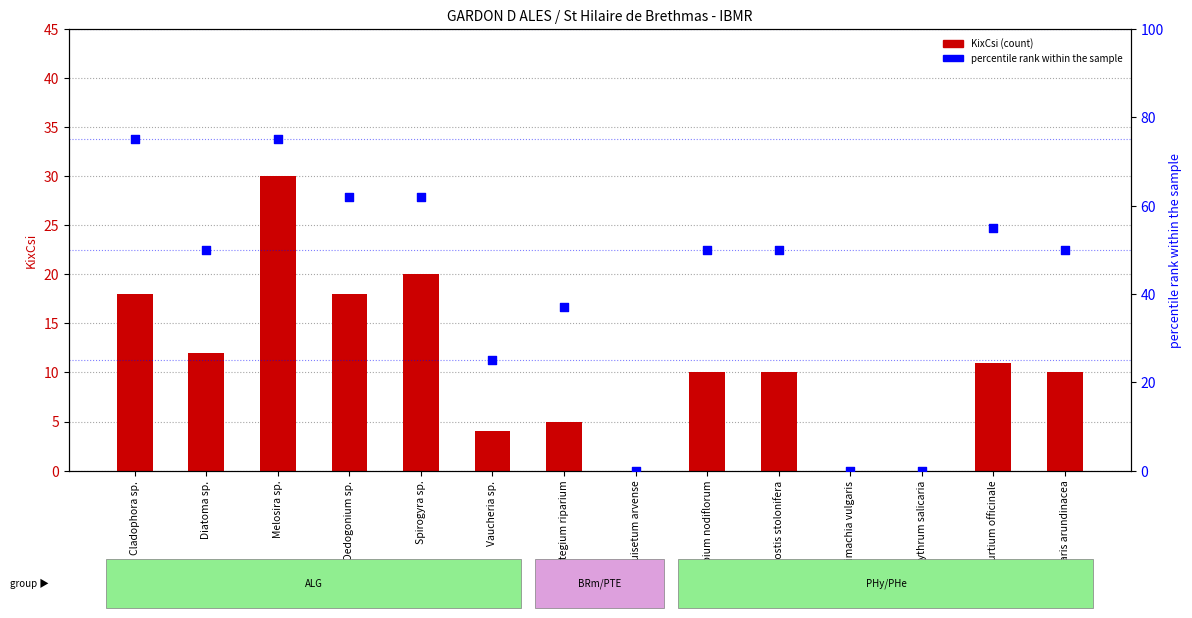

Which series contains the highest Y value?

percentile rank within the sample